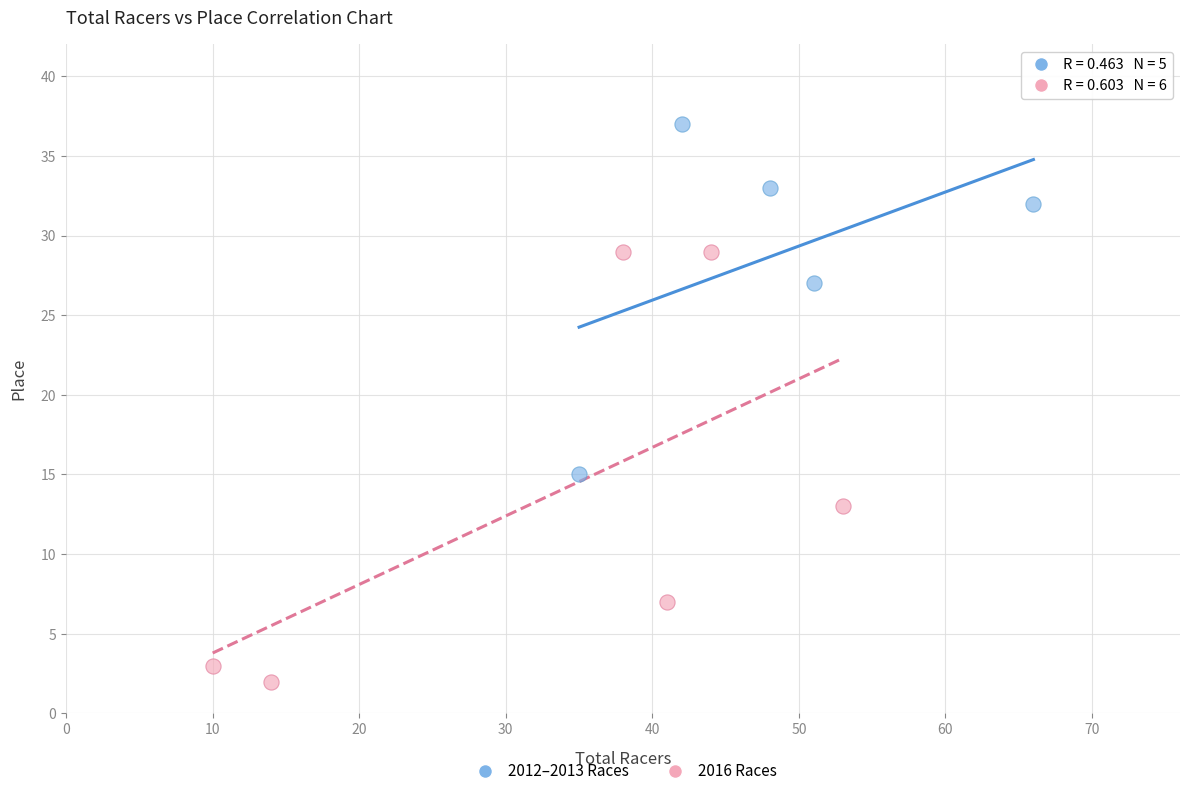

Which series contains the highest Y value?

2012–2013 Races